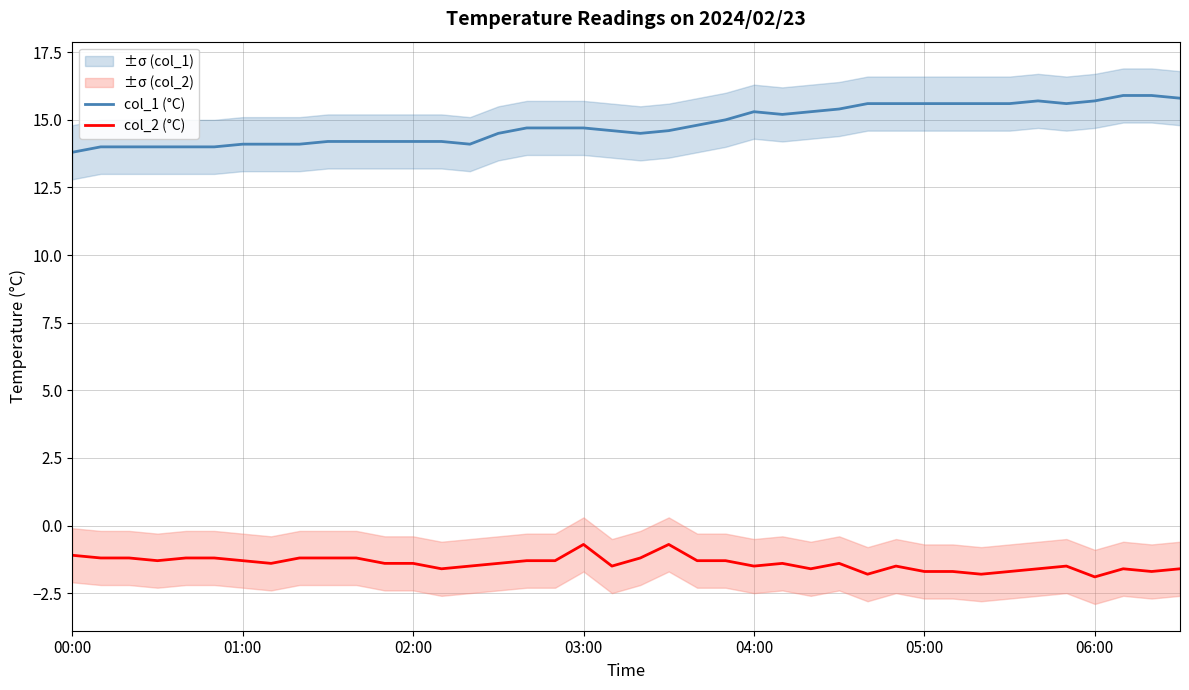

The col_1 (°C) series shows 14.5 at 15. True or false?

True